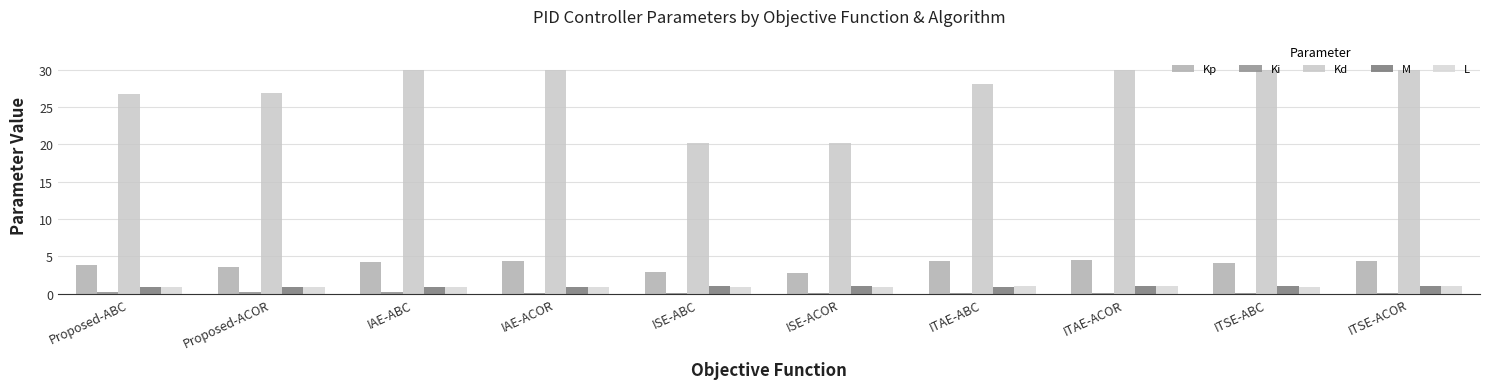

At which label does Kp first exceed 4?

IAE-ABC